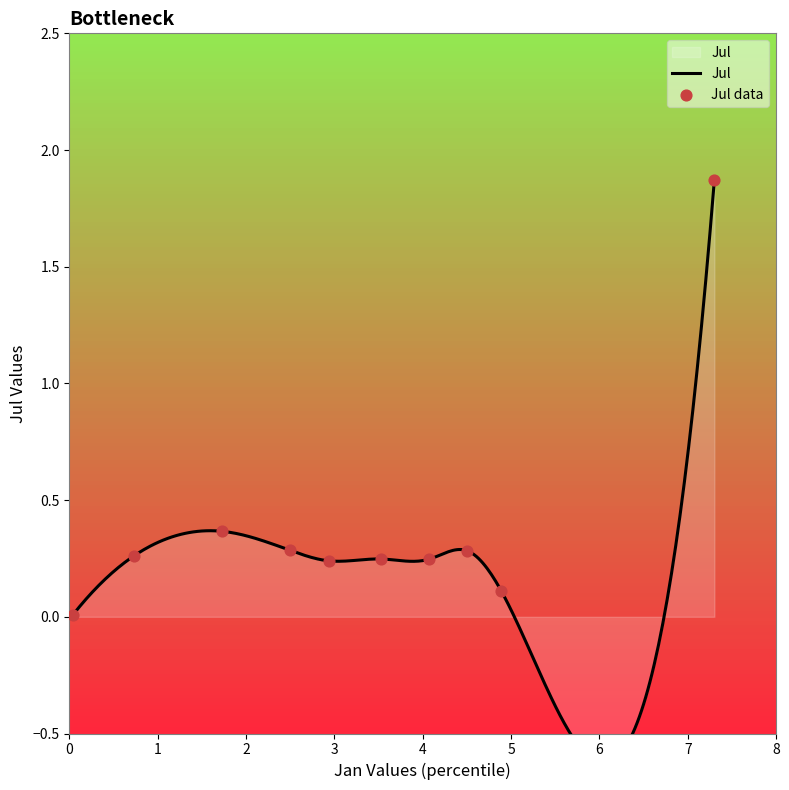

What is the change in value from pct25 to pct95?

-0.3